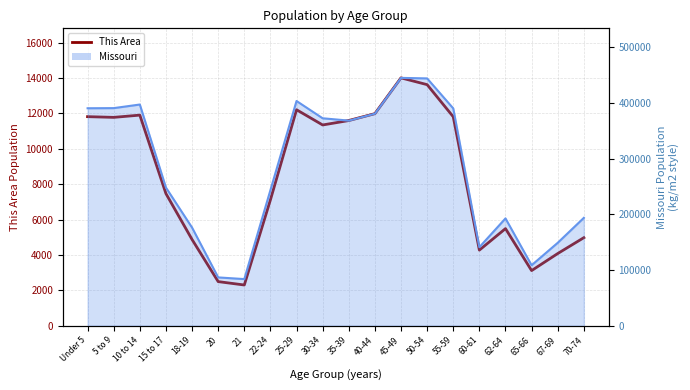

List the labels in order of value, largest first.

45-49, 50-54, 25-29, 40-44, 10 to 14, Under 5, 55-59, 5 to 9, 35-39, 30-34, 15 to 17, 22-24, 62-64, 70-74, 18-19, 60-61, 67-69, 65-66, 20, 21